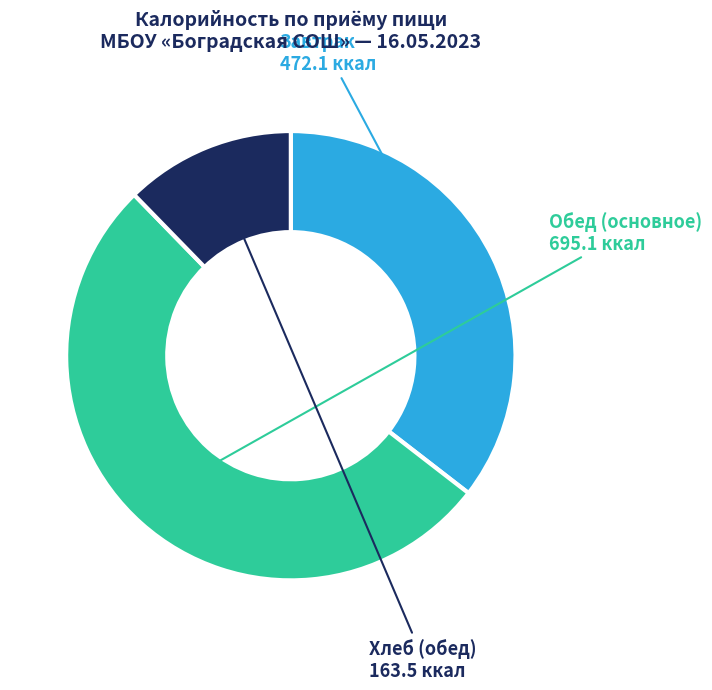

Does Обед (основное) account for over 50% of the chart?

Yes